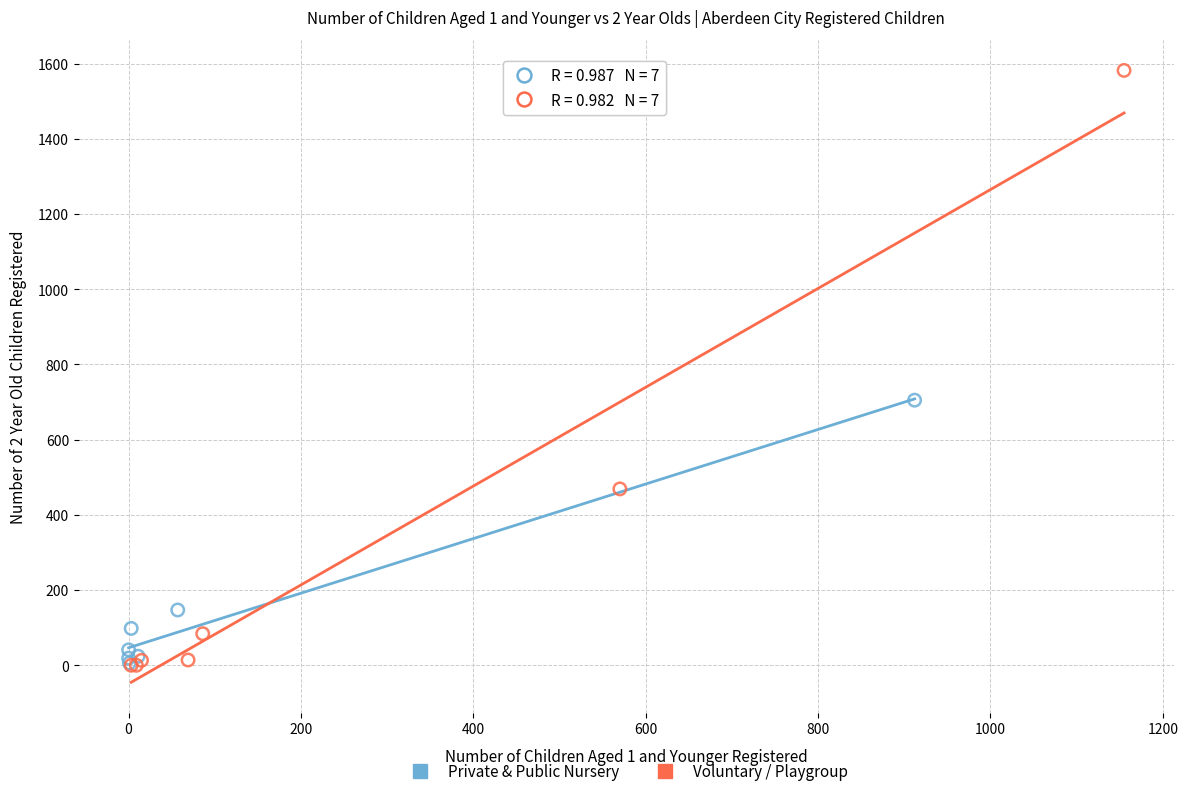

Which series has the largest Y range (max minus min)?

Voluntary / Playgroup